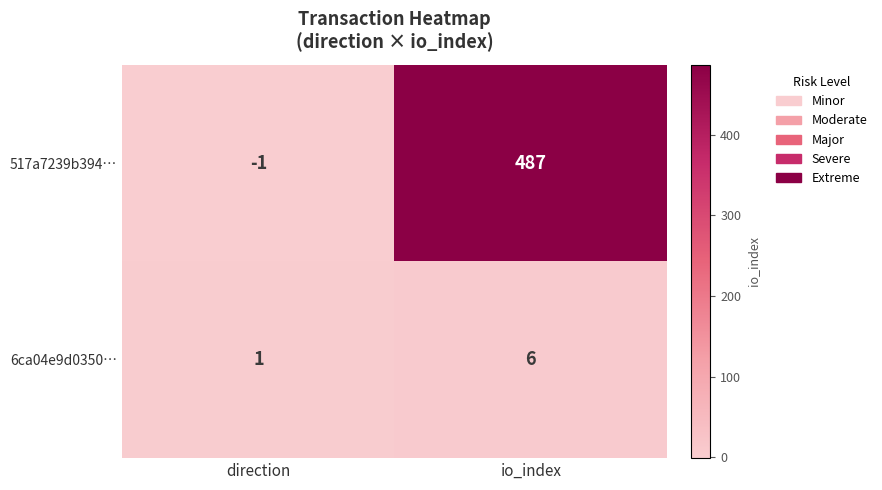

What is the difference between the maximum and minimum values in the 517a7239b394… series?

488